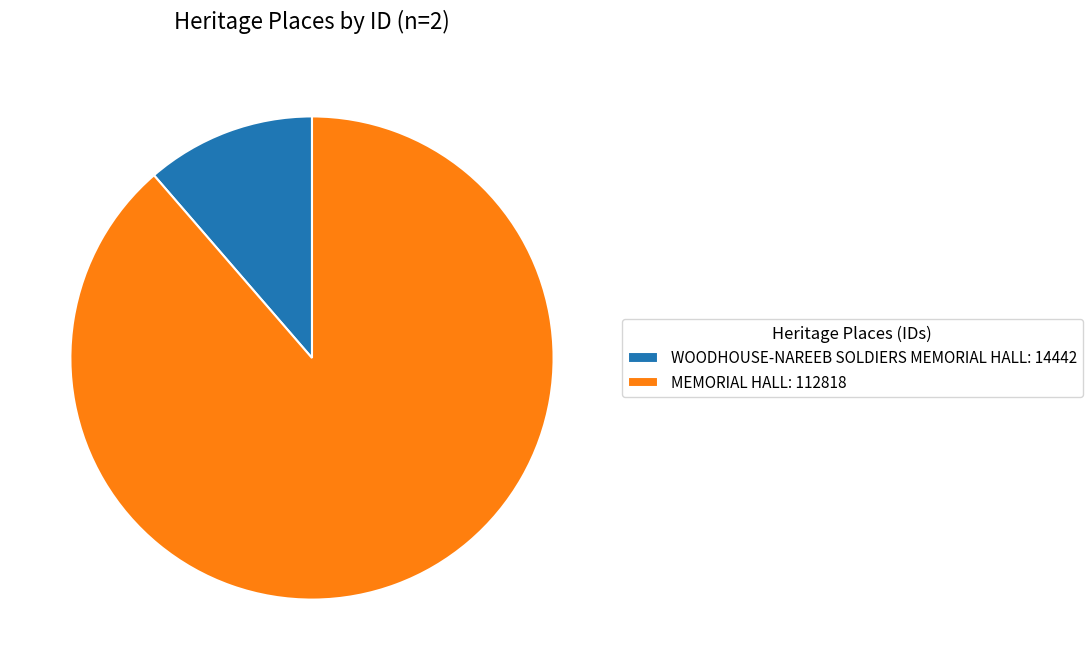

Combined, do WOODHOUSE-NAREEB SOLDIERS MEMORIAL HALL: 14442 and MEMORIAL HALL: 112818 account for over 50%?

Yes